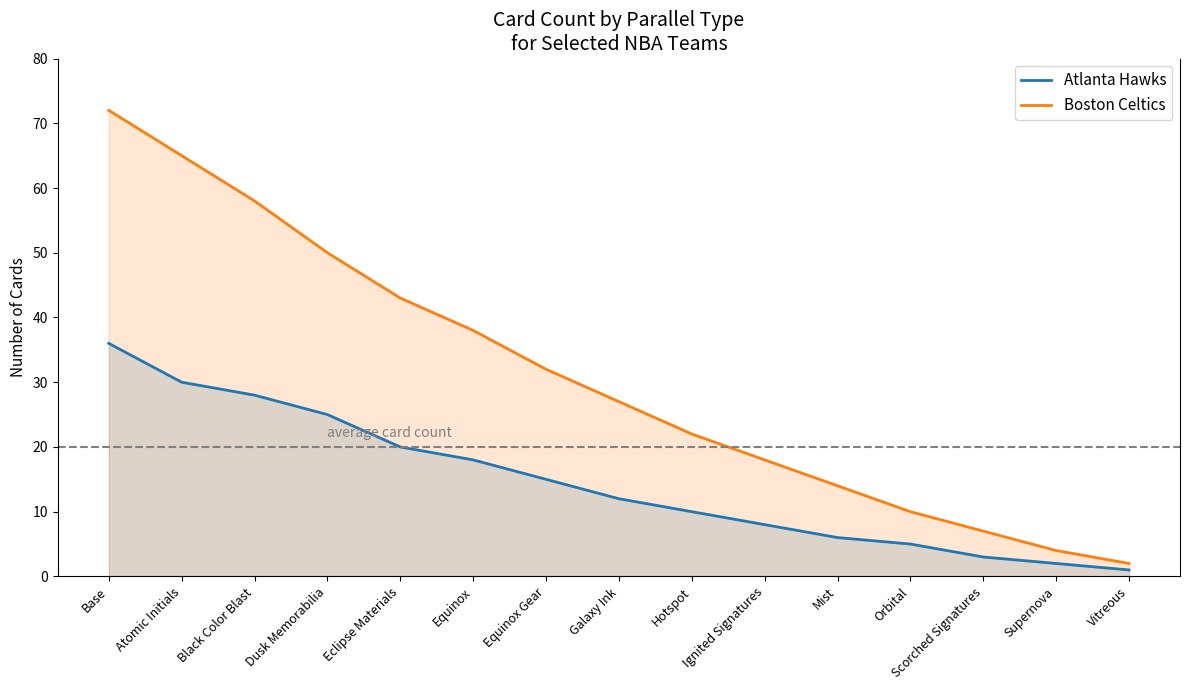

True or false: Boston Celtics and Atlanta Hawks cross at least once.

False